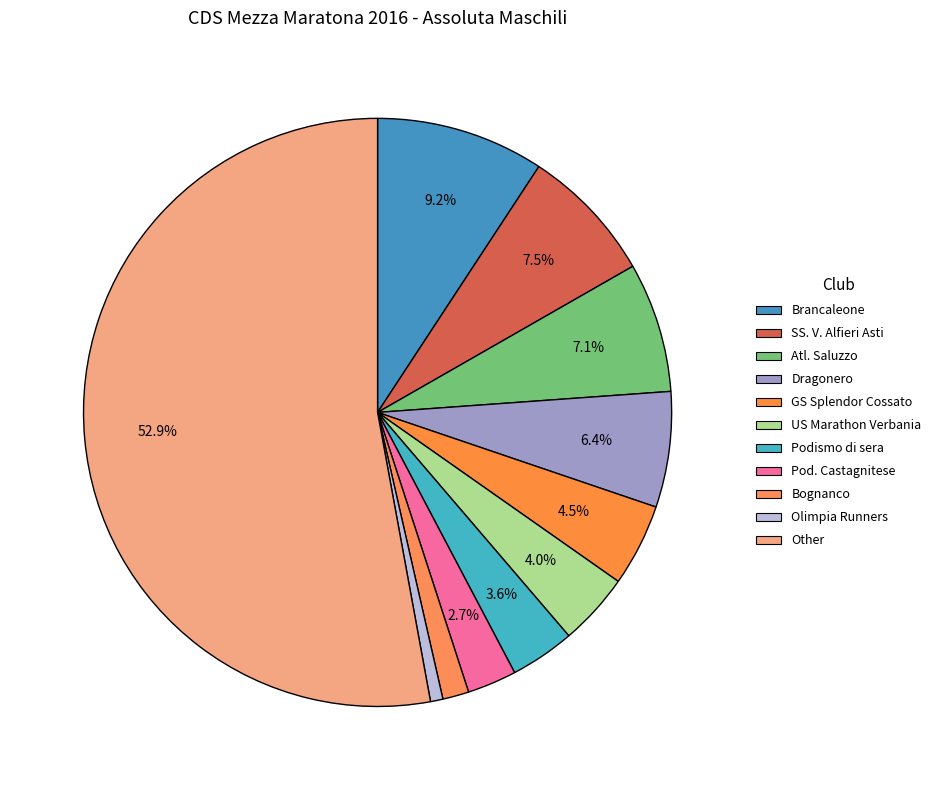

The SS. V. Alfieri Asti slice represents 7% of the pie. True or false?

True